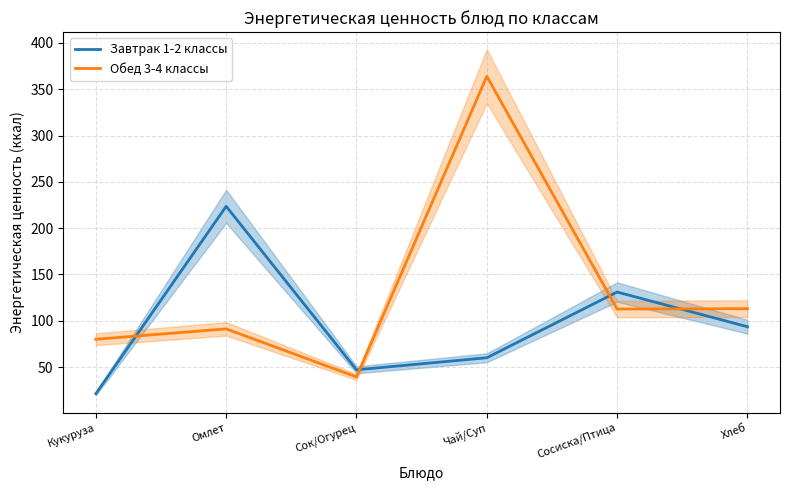

True or false: Обед 3-4 классы has more than 1 points higher than both neighbors.

True